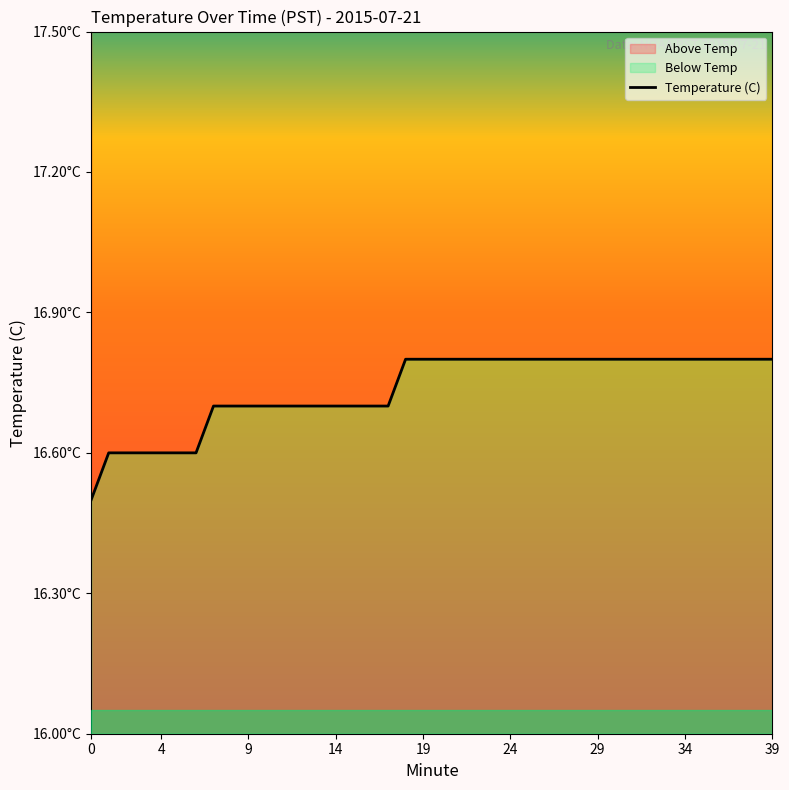

Is it true that the value at 34 is 25.4?

False